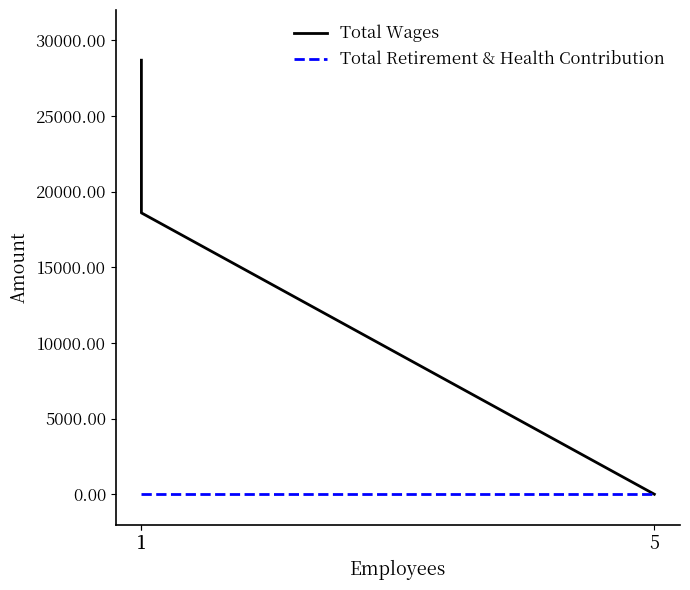

Which series has the largest range (max minus min)?

Total Wages